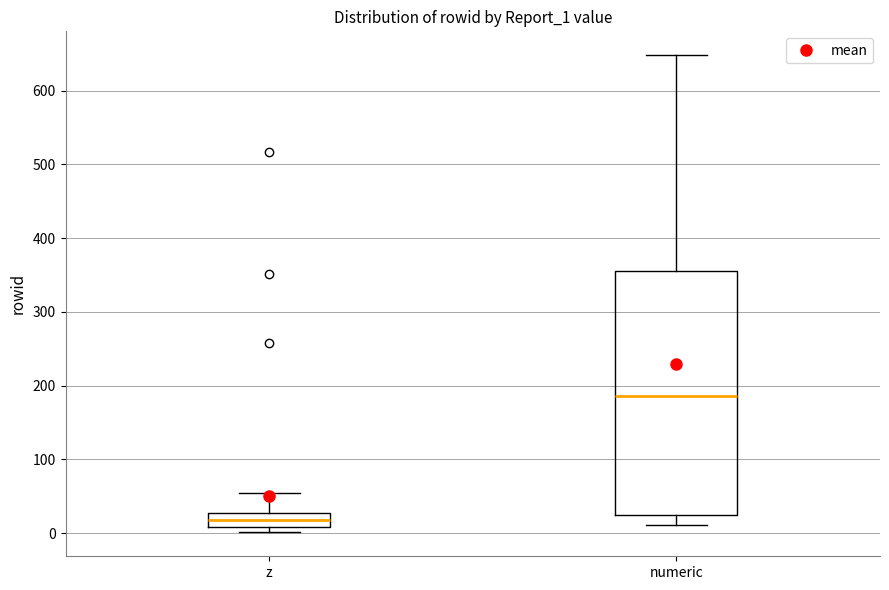

Reading left to right, read every box against the y-axis: the position of its median line, the range the box covers, and the ends of its whiskers. The values are not printed on the chart, so give them approximately, as read against the axis.

z: median 20, box 10 to 30, whiskers 0 to 50
numeric: median 190, box 30 to 360, whiskers 10 to 650